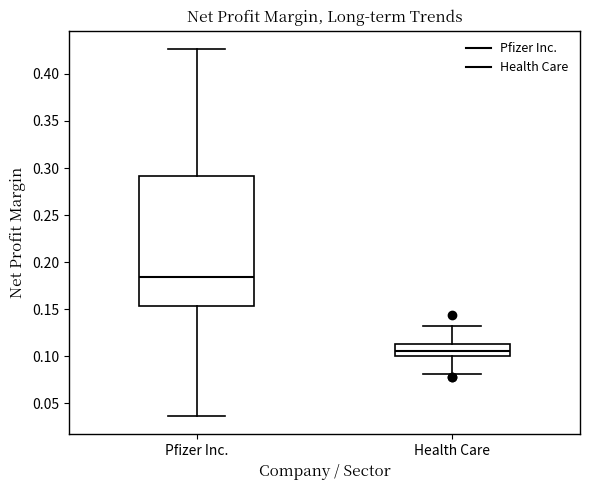

Reading left to right, transcribe this box plot: for each box, give where its median line is, the range the box spans, and where its two whiskers end, as read against the y-axis. The values are not printed on the chart, so give them approximately, as read against the axis.

Pfizer Inc.: median 0.185, box 0.155 to 0.290, whiskers 0.035 to 0.425
Health Care: median 0.105, box 0.100 to 0.115, whiskers 0.080 to 0.130